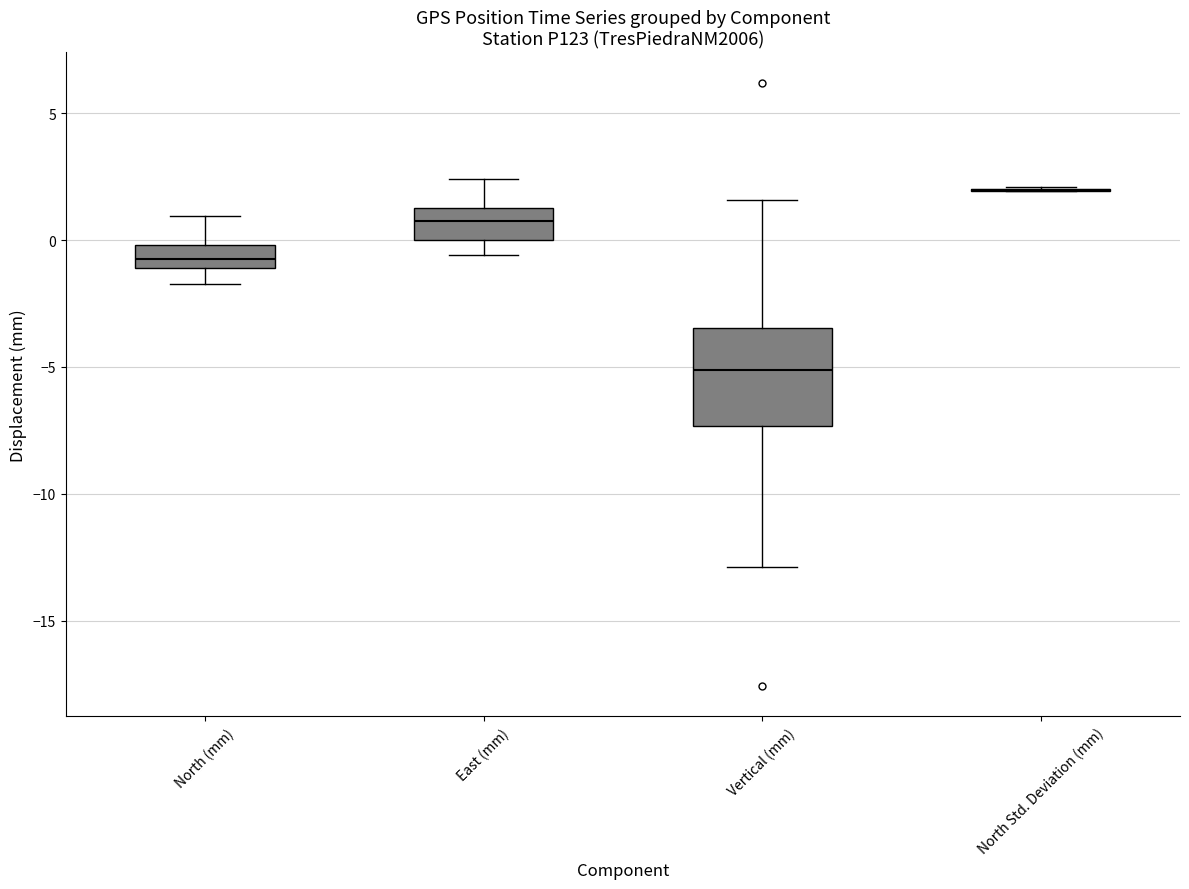

Reading left to right, transcribe this box plot: for each box, give where its median line is, the range the box spans, and where its two whiskers end, as read against the y-axis. The values are not printed on the chart, so give them approximately, as read against the axis.

North (mm): median -0.5, box -1.0 to 0.0, whiskers -1.5 to 1.0
East (mm): median 1.0, box 0.0 to 1.5, whiskers -0.5 to 2.5
Vertical (mm): median -5.0, box -7.5 to -3.5, whiskers -13.0 to 1.5
North Std. Deviation (mm): box collapsed to a line at 2.0, whiskers 2.0 to 2.0